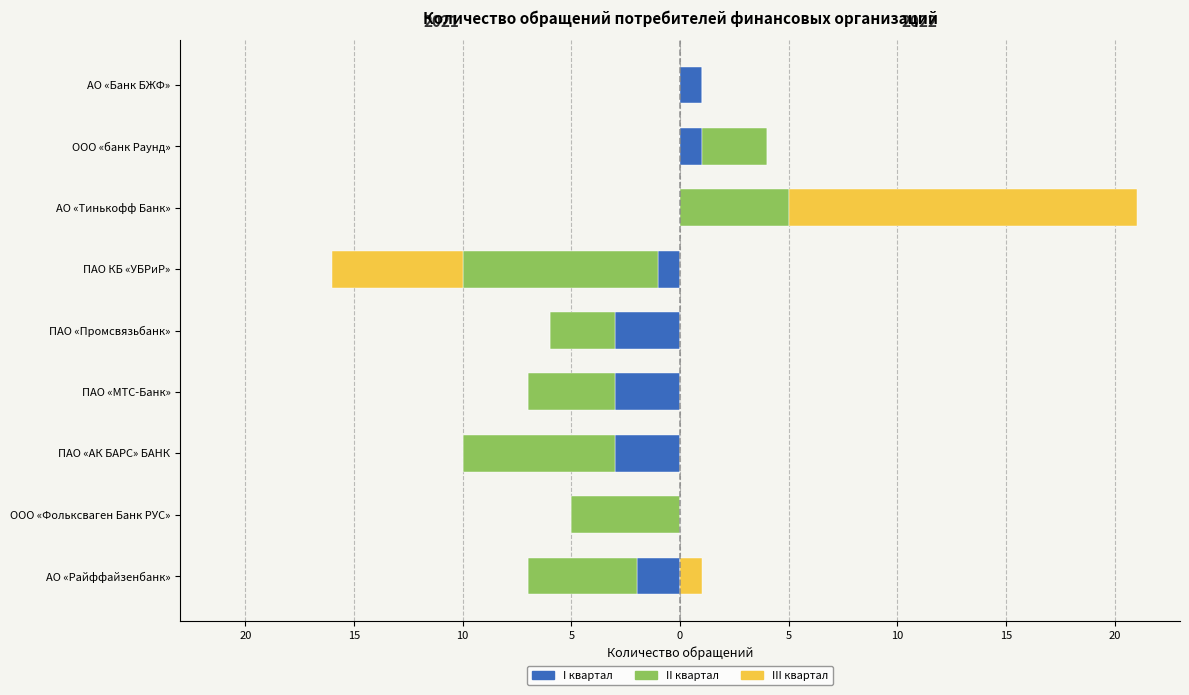

At how many categories does at least one series exceed -6?

9